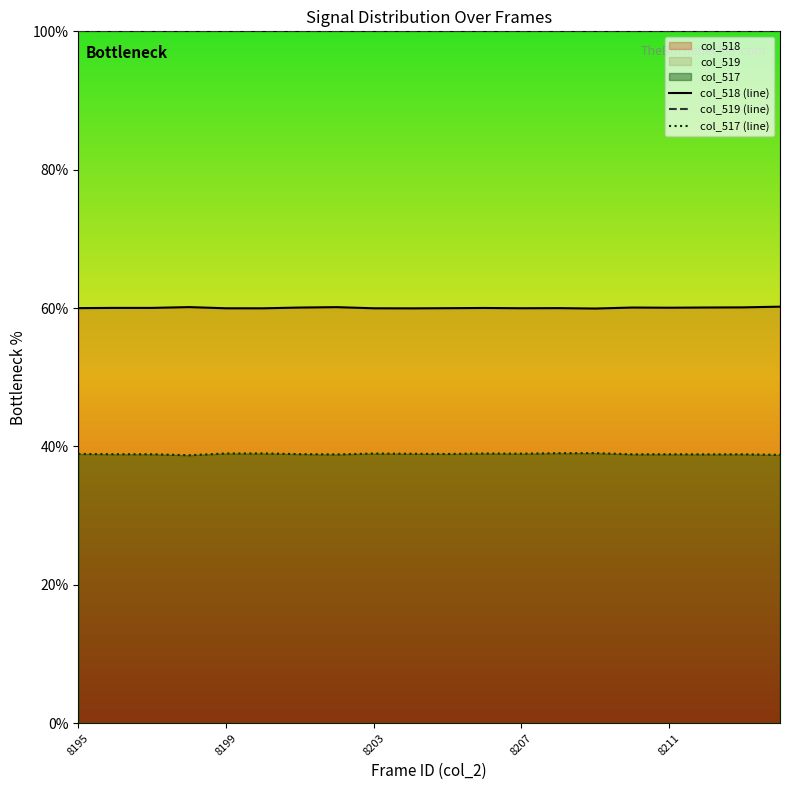

What is the difference between the maximum and minimum values in the col_517 (line) series?

0.3